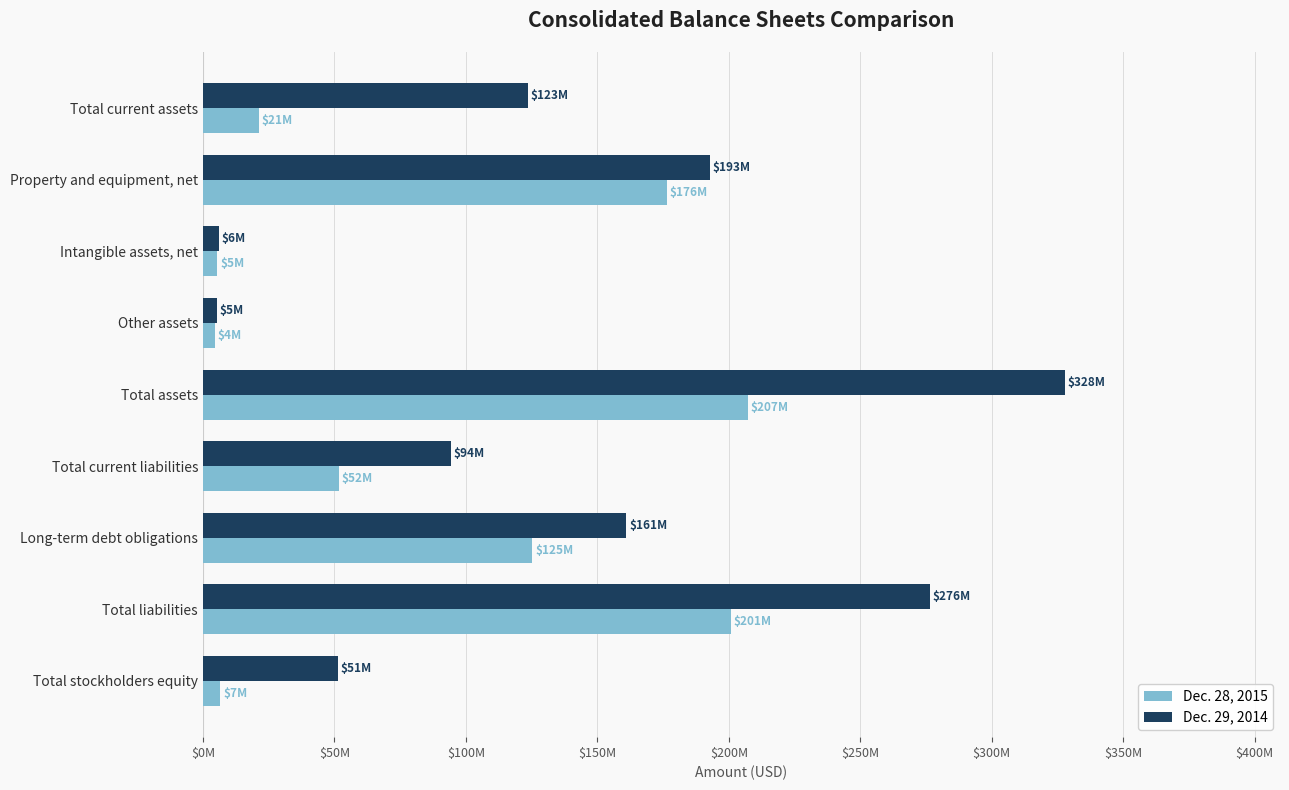

What are all the series names shown in the legend?

Dec. 28, 2015, Dec. 29, 2014